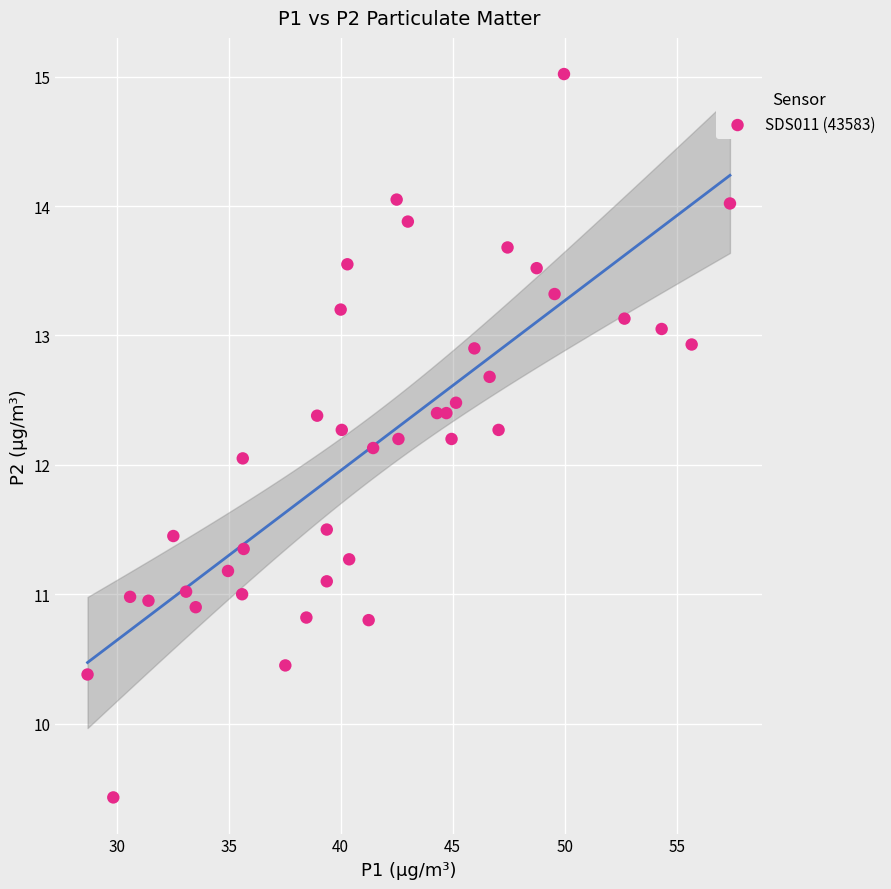

What is the range of X values (max minus min)?

28.7